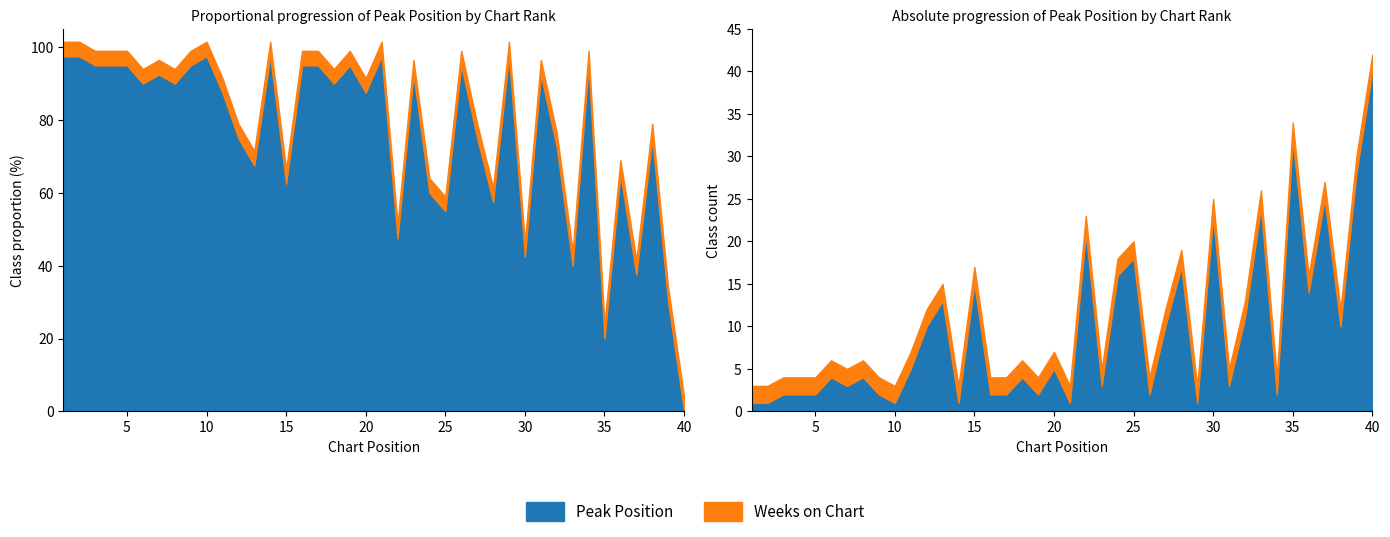

Where does the Peak Position series first go above 4?

11